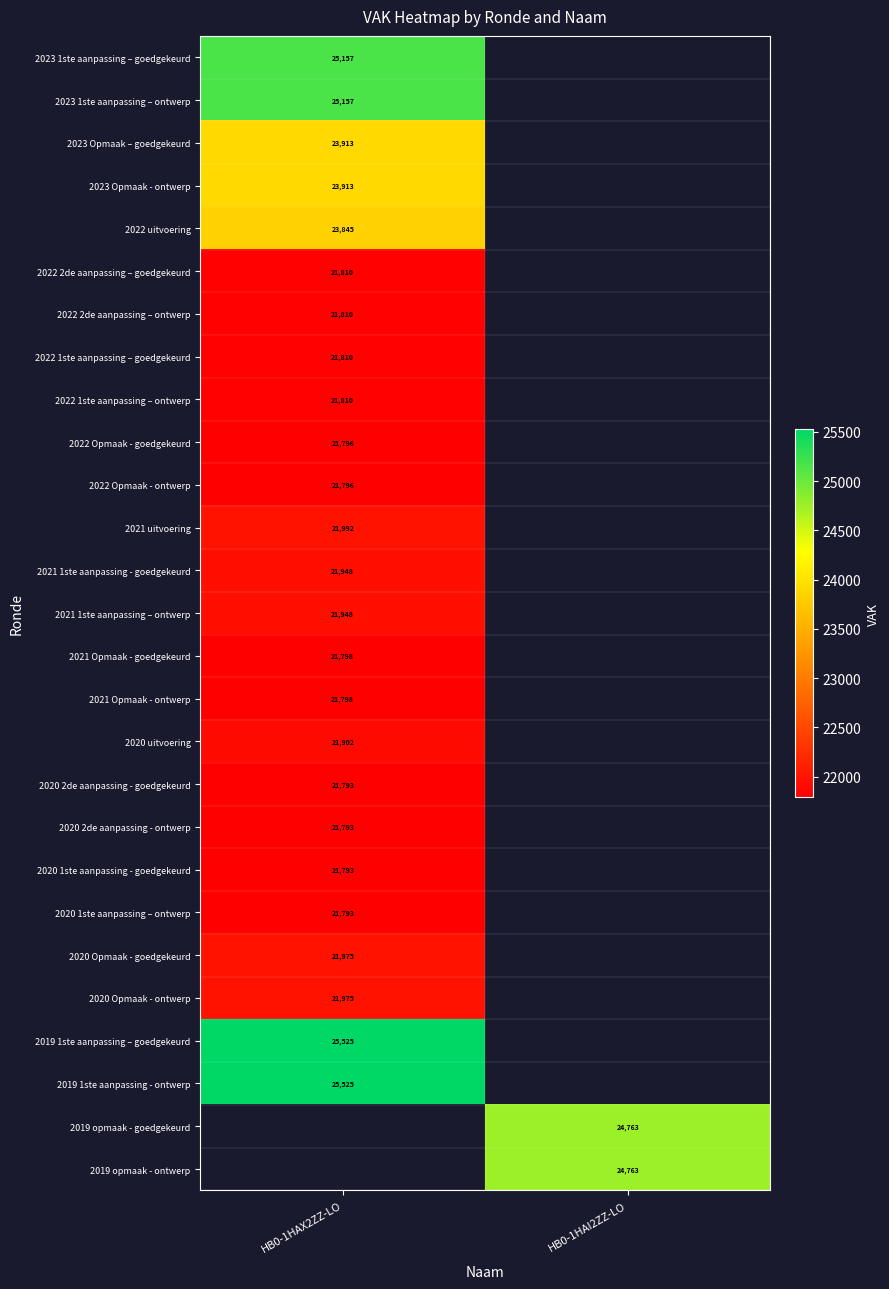

How many distinct data groups are displayed?

27